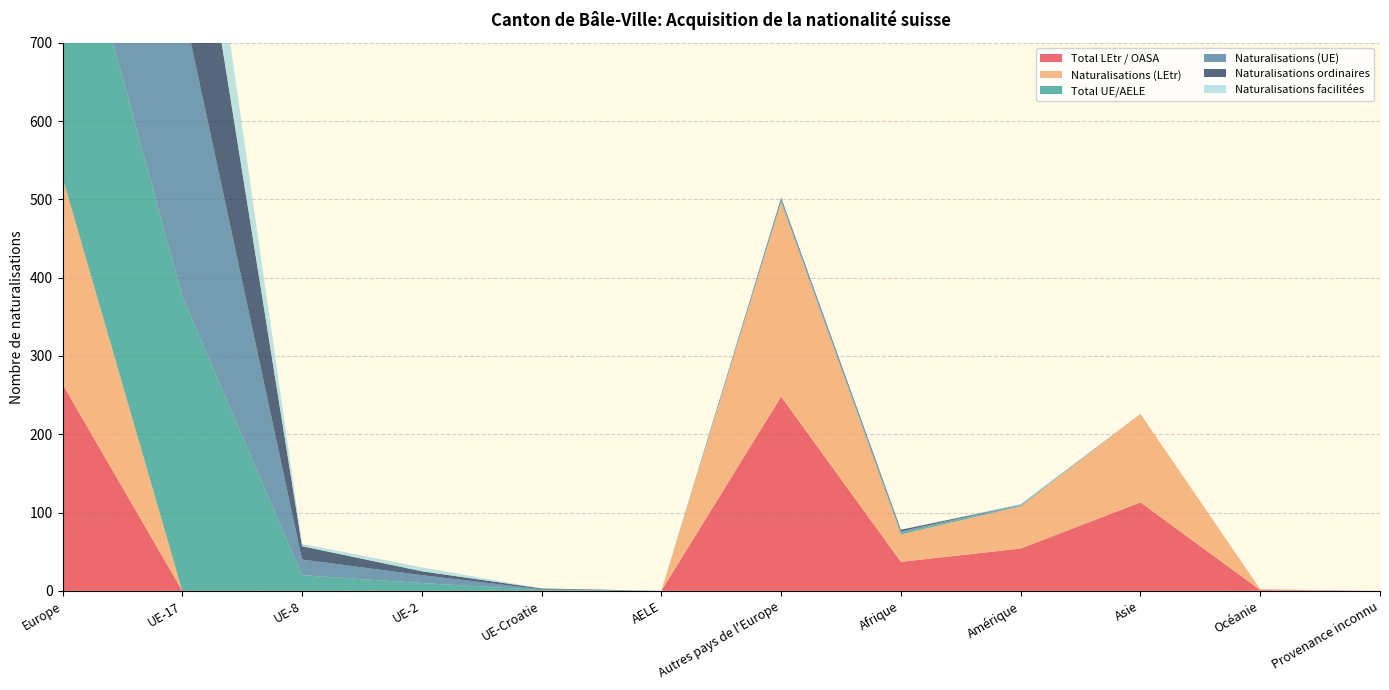

Reading right to left, list all the values displayed in this chart.

Total LEtr / OASA: 0	1	113	54	37	248	0	0	0	0	0	264
Naturalisations (LEtr): 0	1	113	54	35	248	0	0	0	0	0	264
Total UE/AELE: 0	0	0	1	2	2	0	1	10	20	376	409
Naturalisations (UE): 0	0	0	1	2	2	0	1	10	20	375	408
Naturalisations ordinaires: 0	0	0	0	2	2	0	1	5	17	263	288
Naturalisations facilitées: 0	0	0	1	0	0	0	0	5	3	112	120